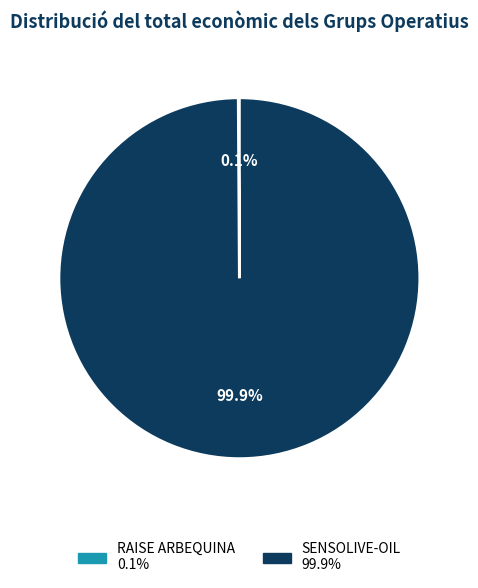

What portion of the pie excludes SENSOLIVE-OIL?

0.1%